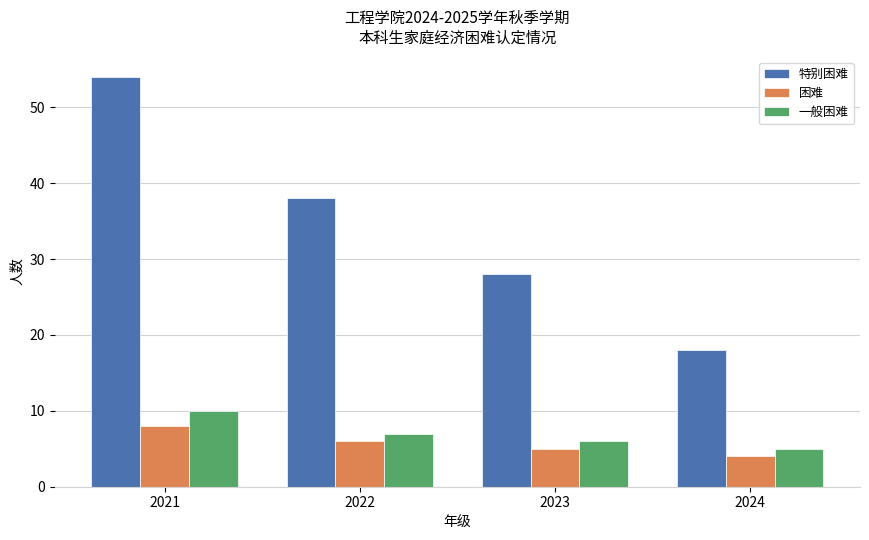

What is the smallest value displayed?

4